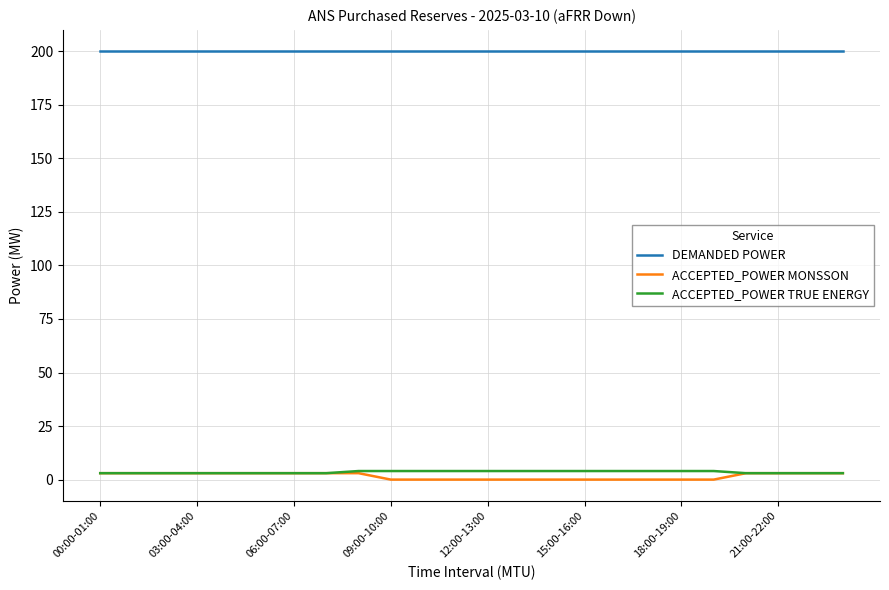

True or false: ACCEPTED_POWER TRUE ENERGY and DEMANDED POWER cross at least once.

False